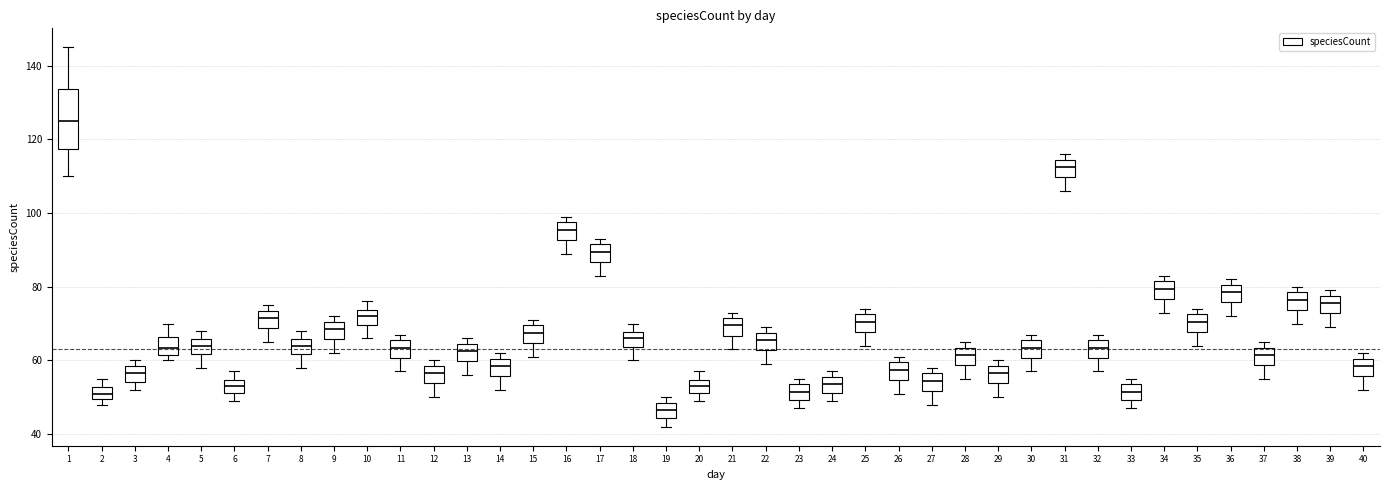

Which box has the lowest median line?

19